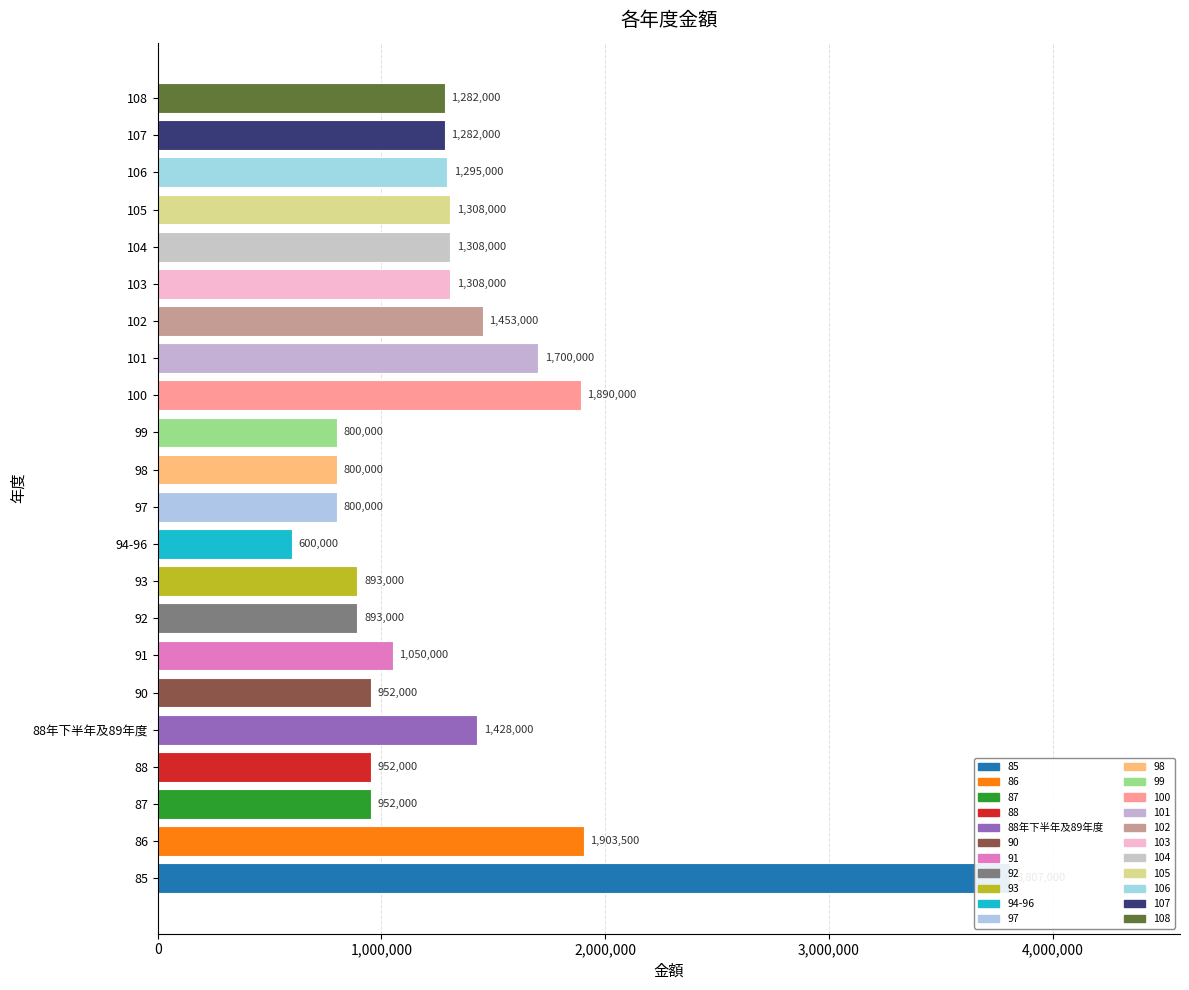

Does the chart contain any negative values?

No